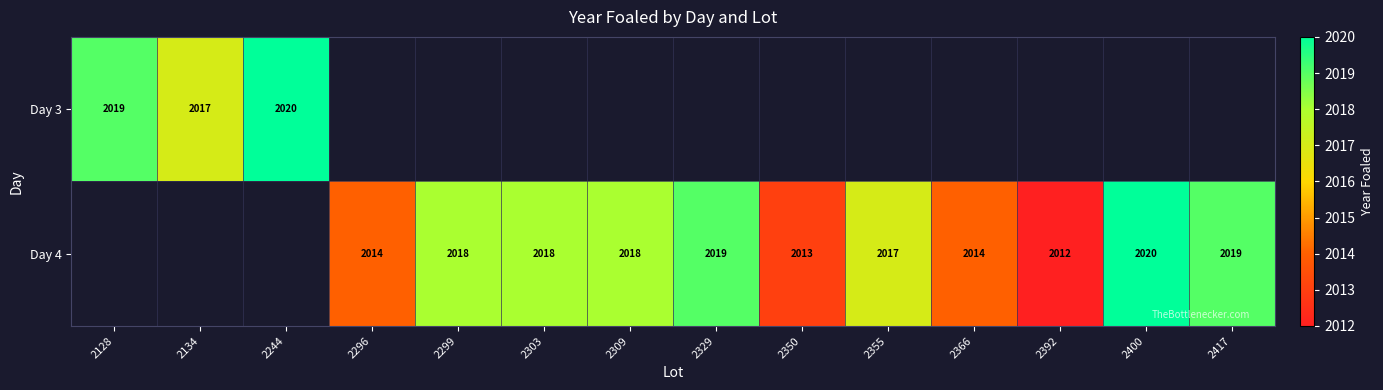

The value of Day 4 at 2309 is 2018. True or false?

True